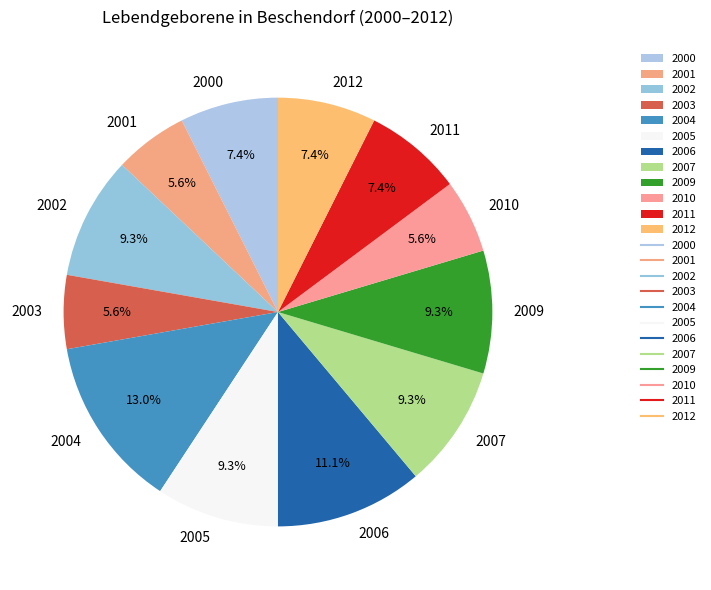

What is the largest slice in the pie chart?

2004